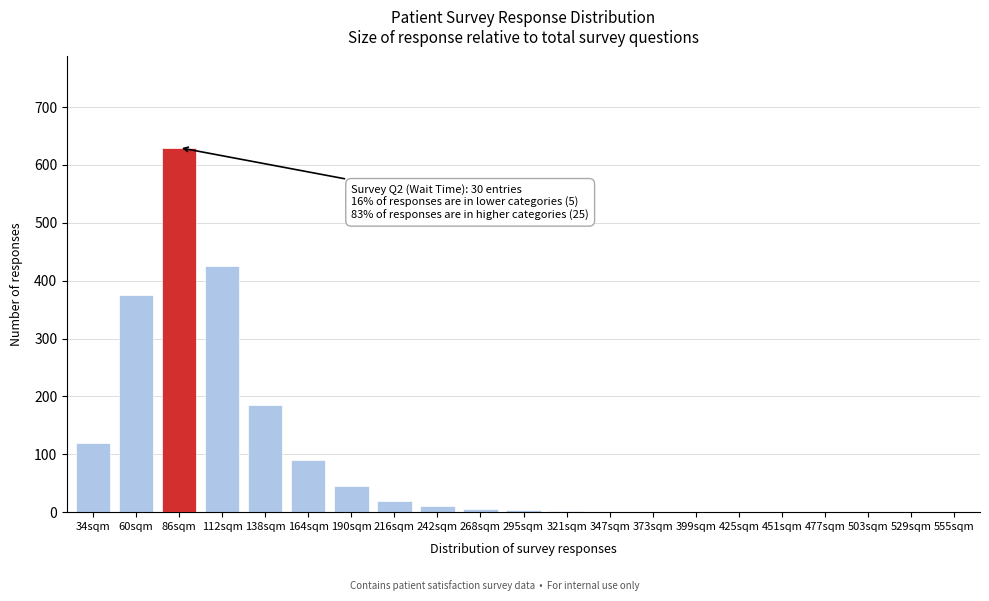

Read the value at 60sqm, to the nearest 100.

400